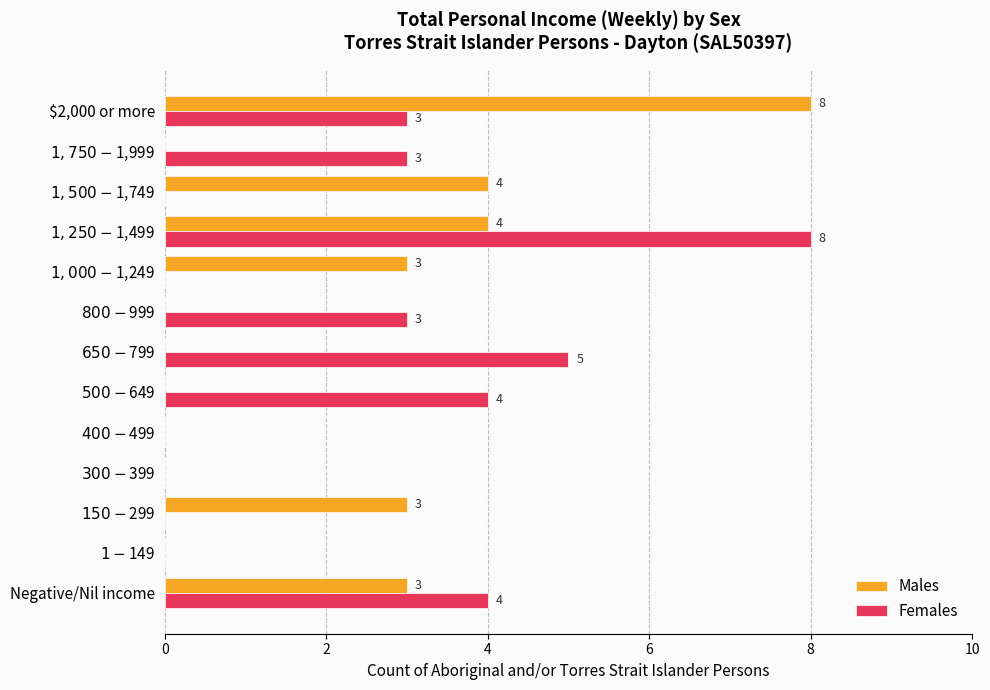

What is the maximum value for Males?

8